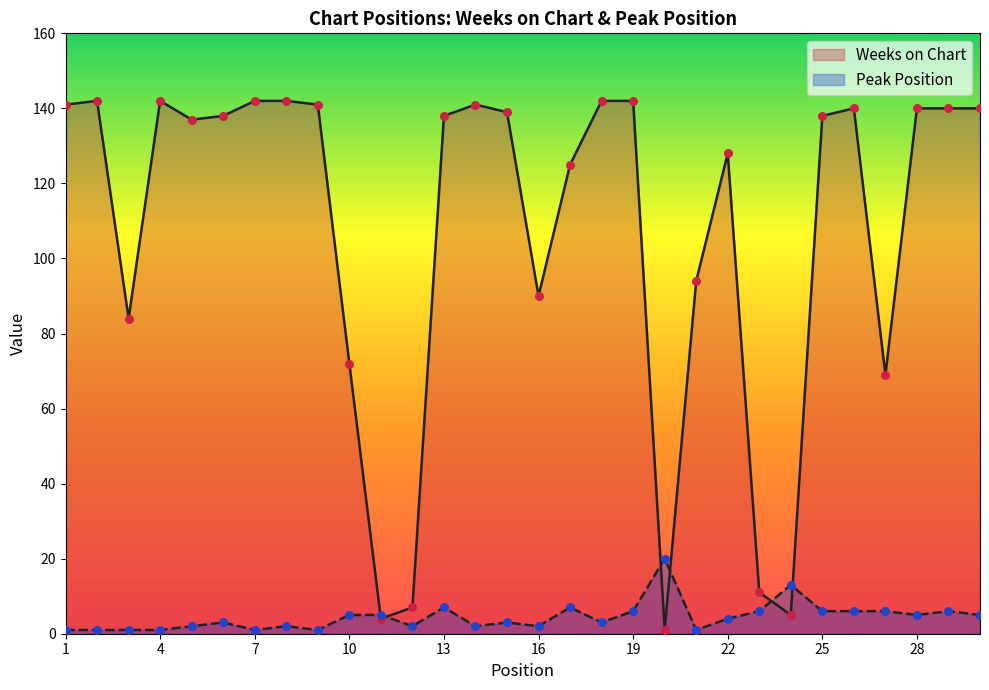

At which category is the sum across all series the highest?

19